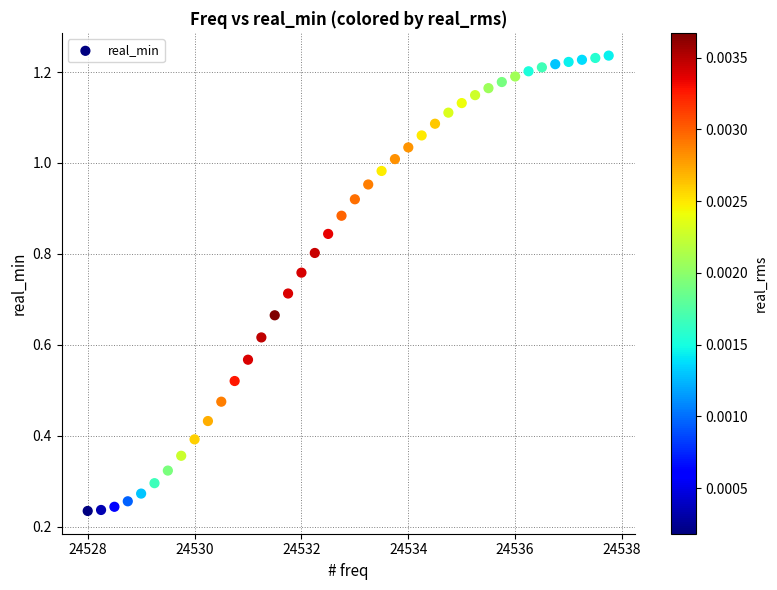

What is the range of X values (max minus min)?

9.8